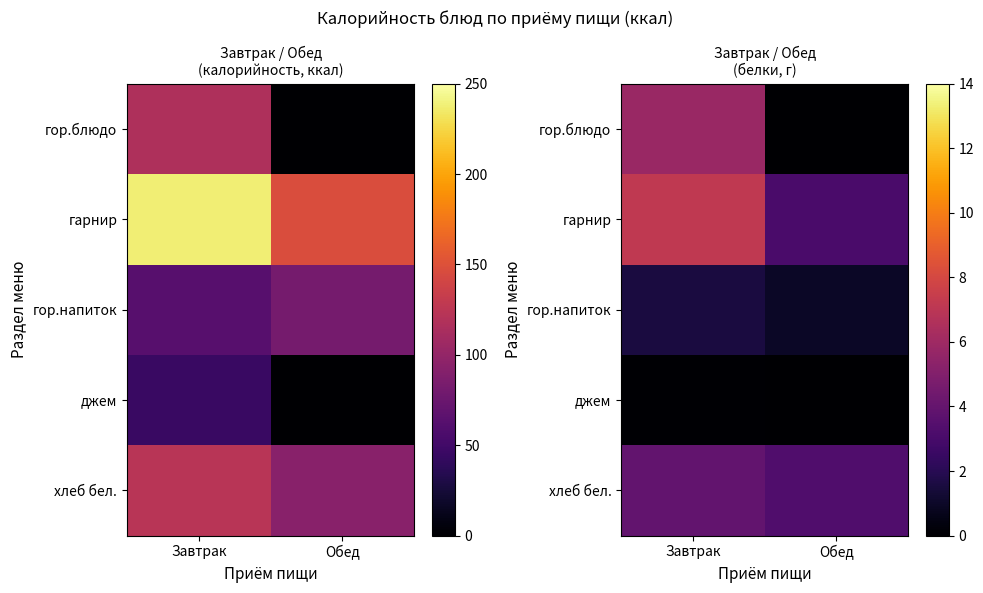

How many values in the гор.блюдо series exceed 5?

1